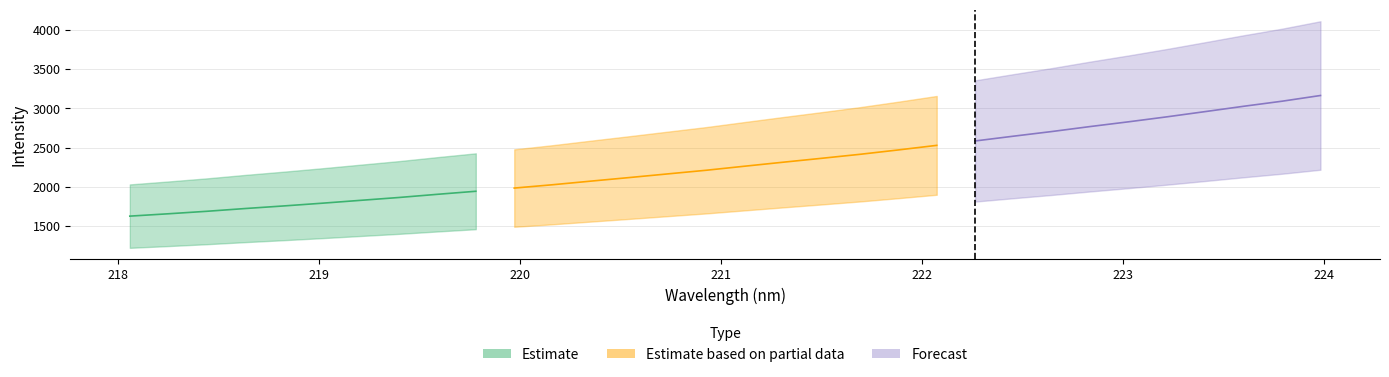

What is the difference between the highest and lowest values at 16?

2040.3